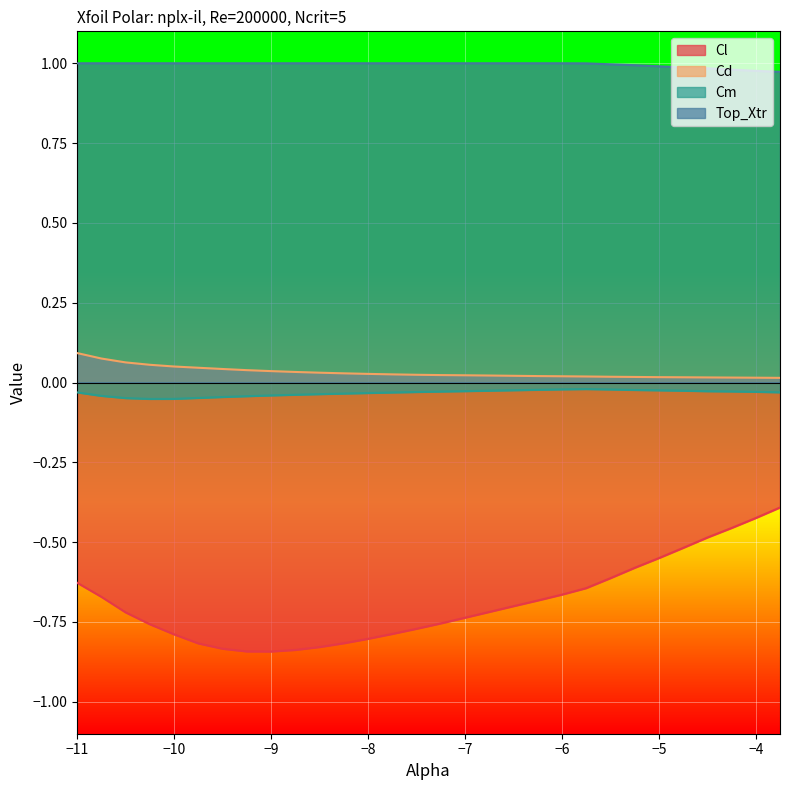

What is the difference between the Cl values at -8.75 and -6.75?

0.1